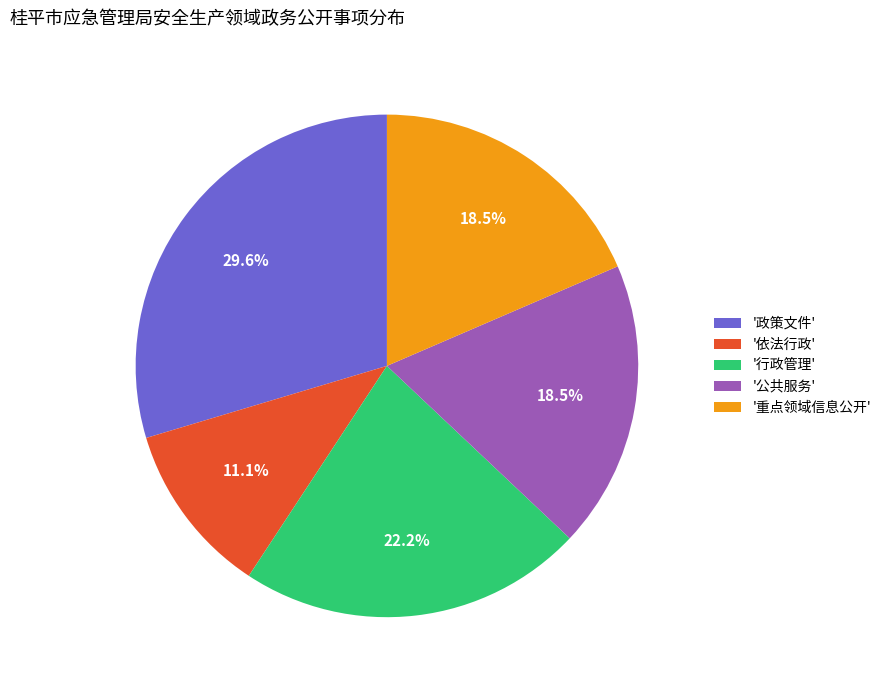

Which has a higher value, '重点领域信息公开' or '依法行政'?

'重点领域信息公开'